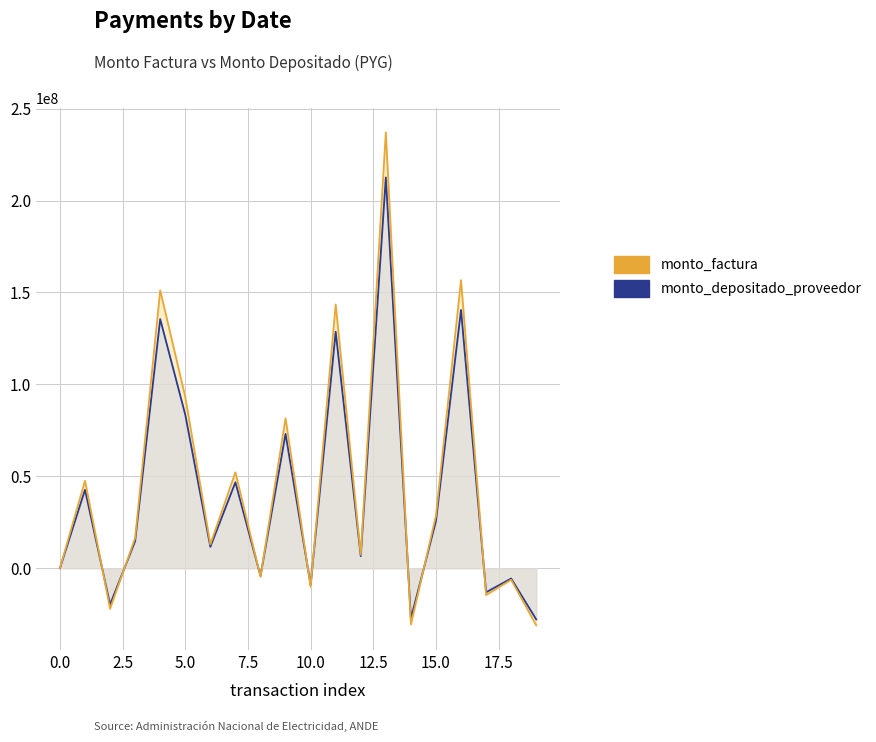

Which series has the largest range (max minus min)?

monto_factura